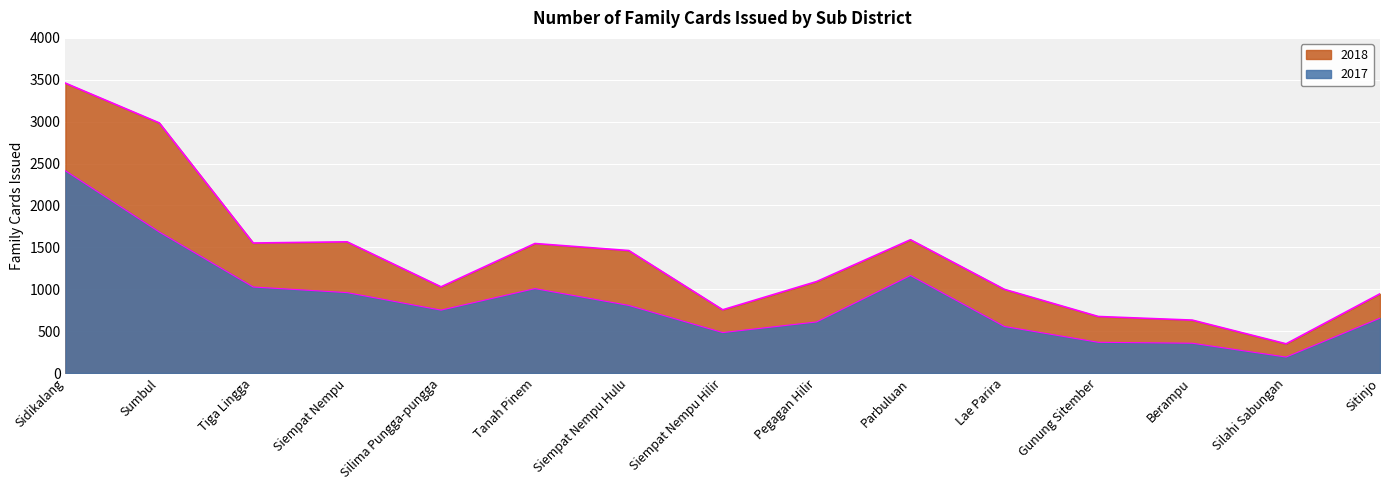

At which category does the chart reach its minimum across all series?

Silahi Sabungan